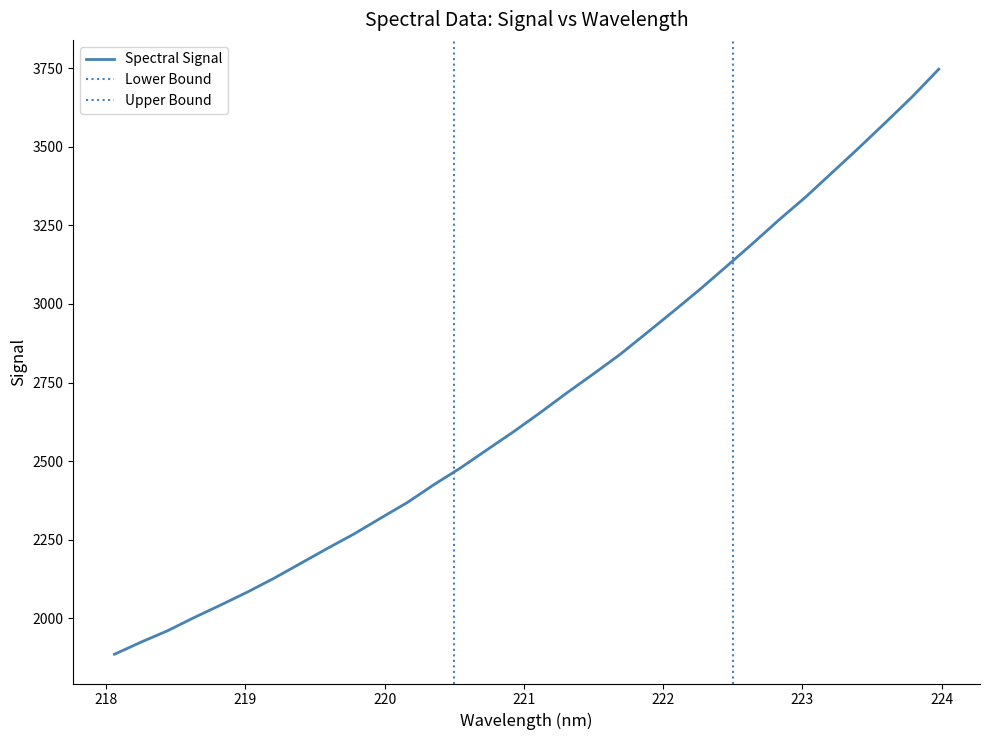

What is the label of the 26th point from the right?

223